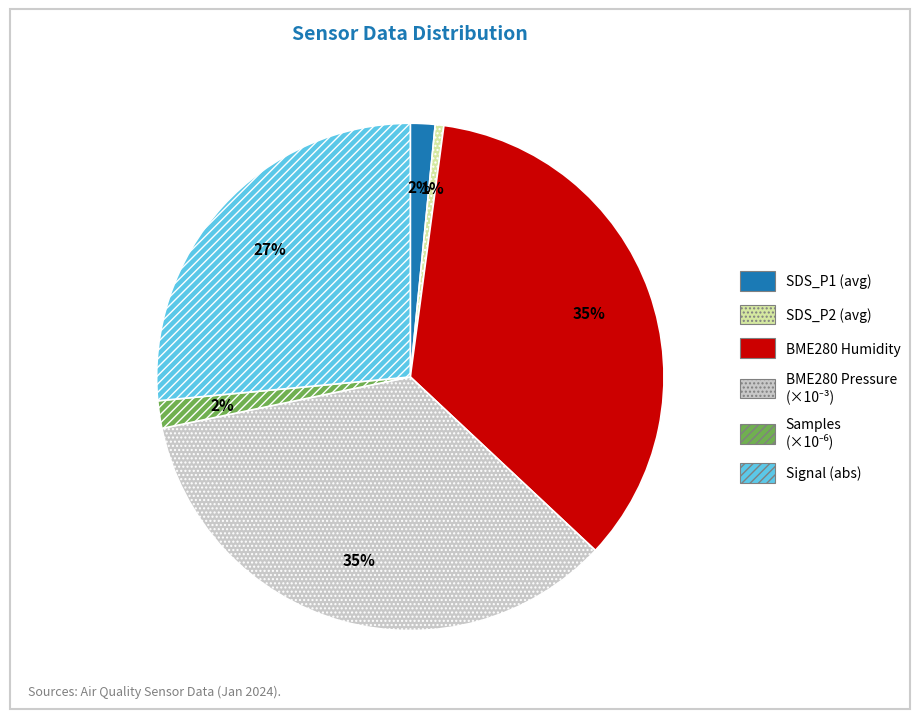

Which has a higher value, SDS_P2 (avg) or SDS_P1 (avg)?

SDS_P1 (avg)